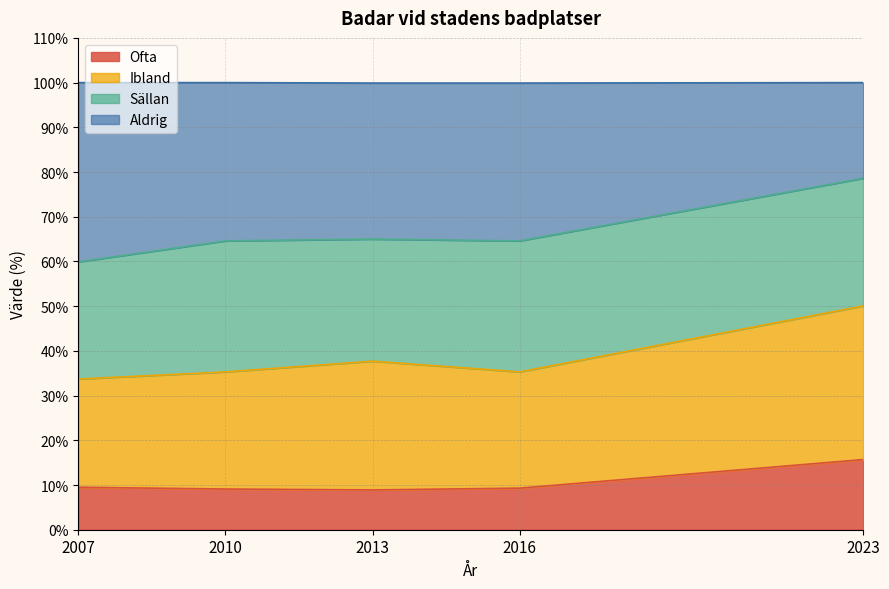

What is the difference between the Ofta values at 2023 and 2007?

6.2